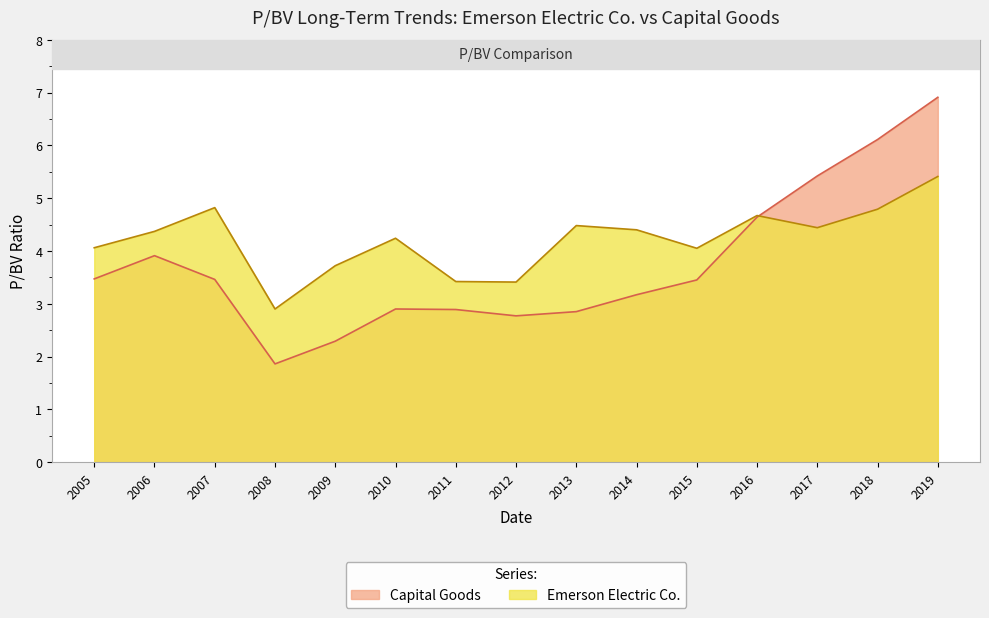

How many data points in Emerson Electric Co. are above 4?

11